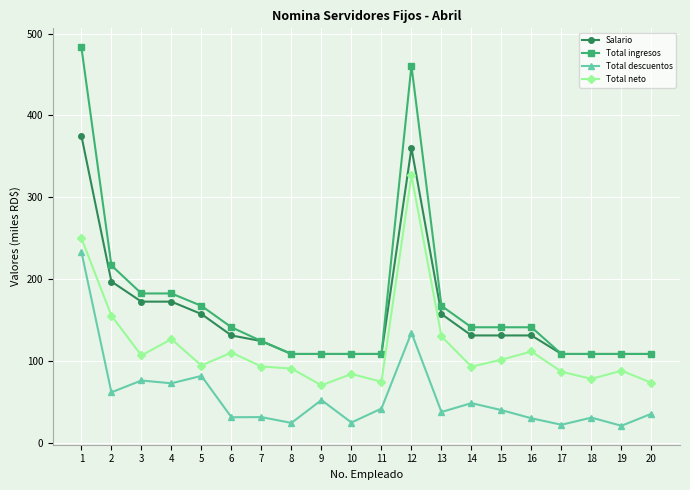

What is the total value across all series at 2?

629.9